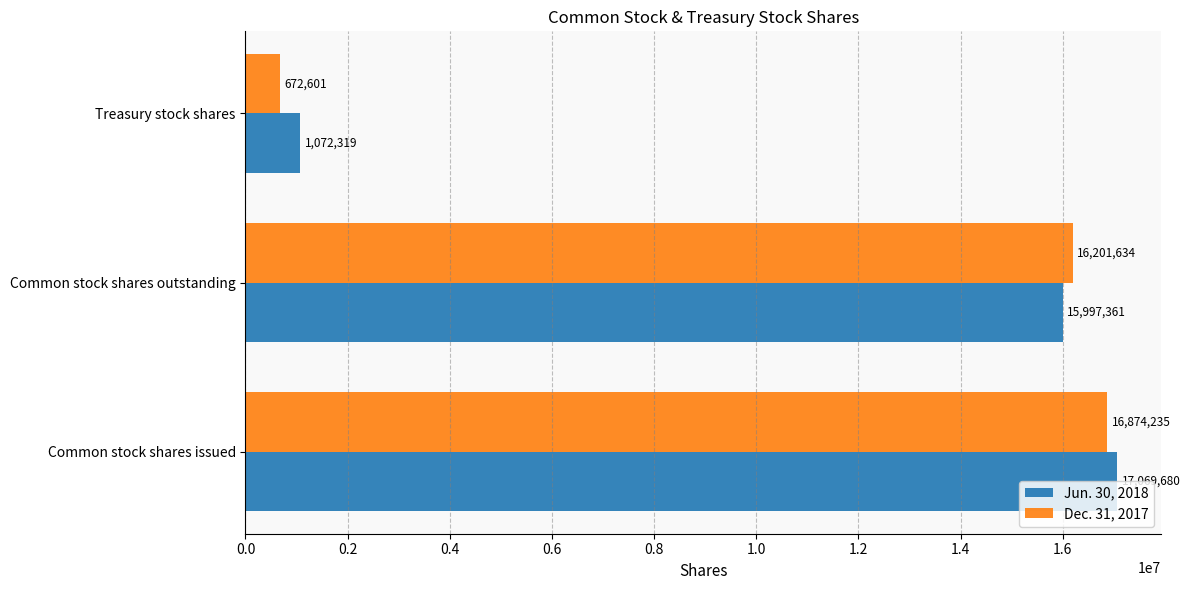

How many distinct data groups are displayed?

2